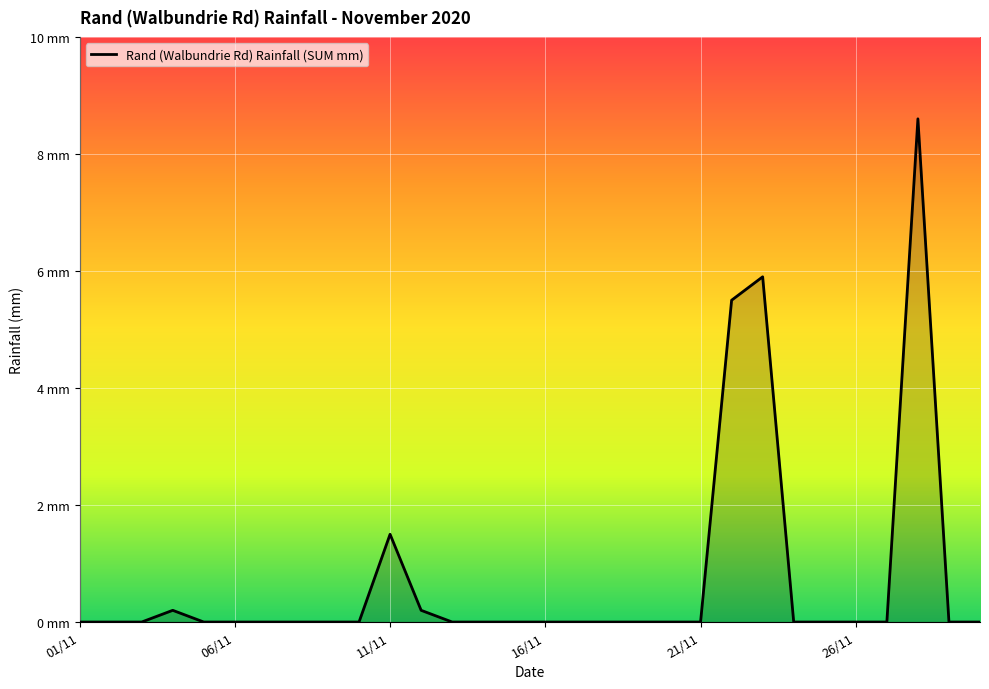

Reading left to right, list all the values displayed in this chart.

0.0	0.0	0.0	0.2	0.0	0.0	0.0	0.0	0.0	0.0	1.5	0.2	0.0	0.0	0.0	0.0	0.0	0.0	0.0	0.0	0.0	5.5	5.9	0.0	0.0	0.0	0.0	8.6	0.0	0.0